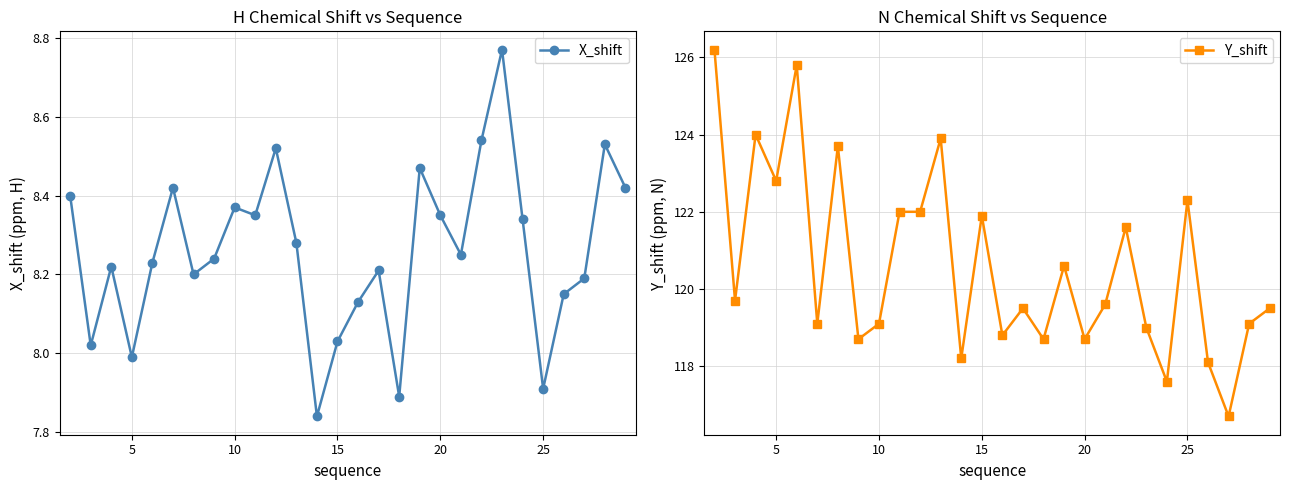

The value of Y_shift at 10 is 201.1. True or false?

False